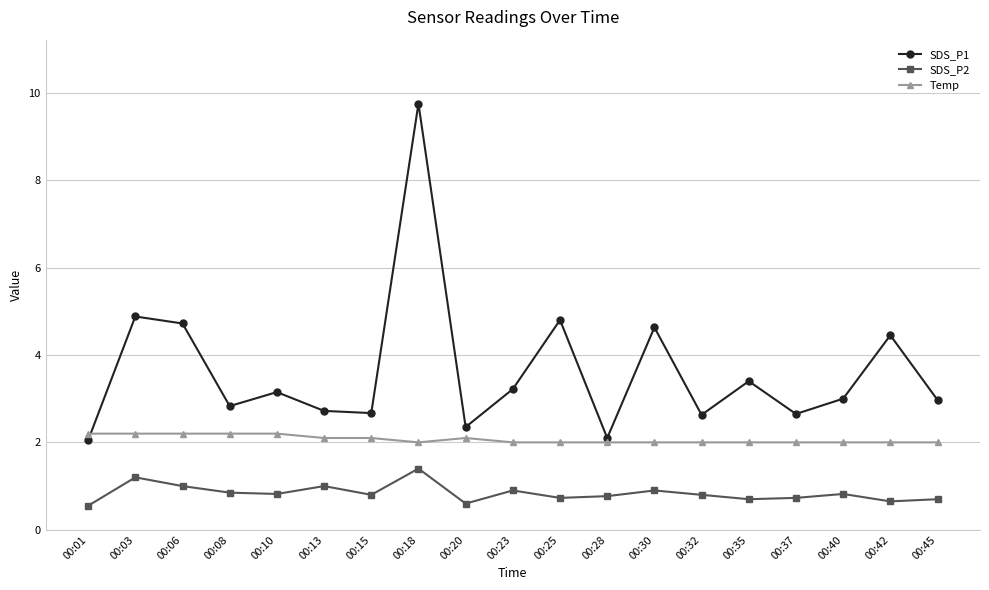

True or false: SDS_P1 has more than 0 interior local peaks.

True